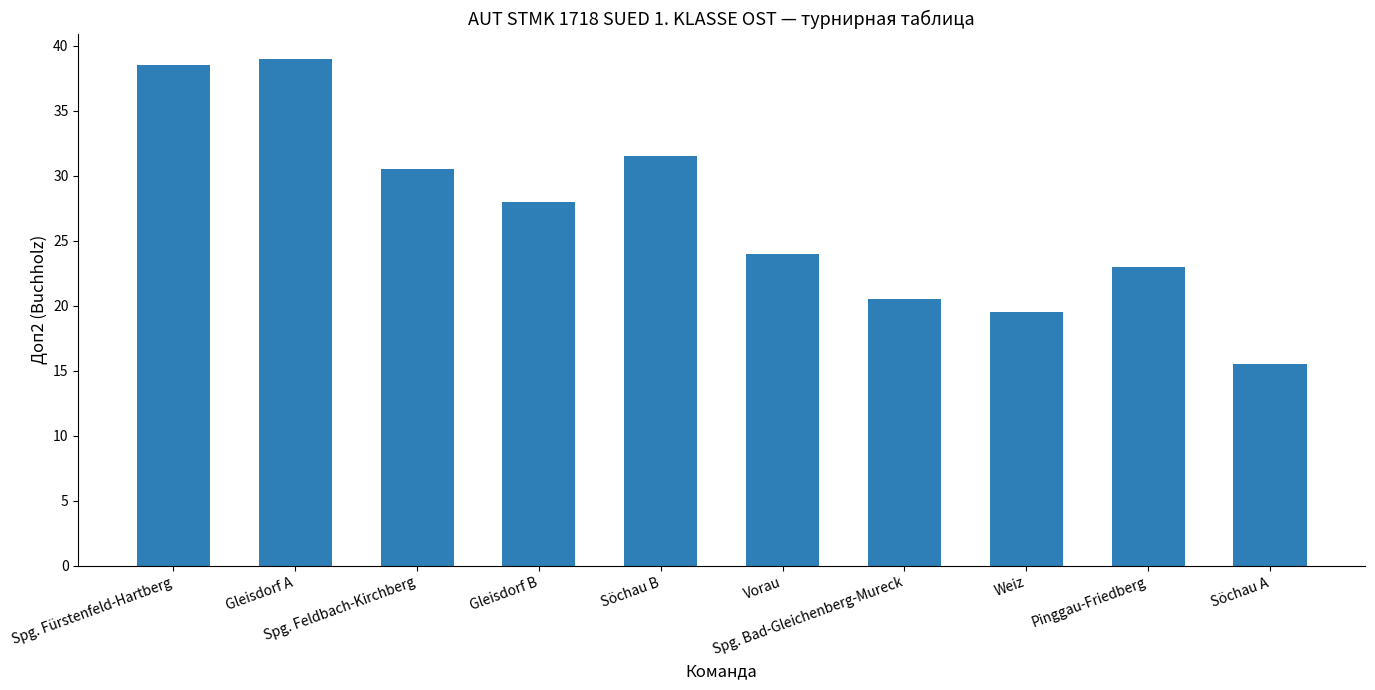

Are the bars horizontal?

No